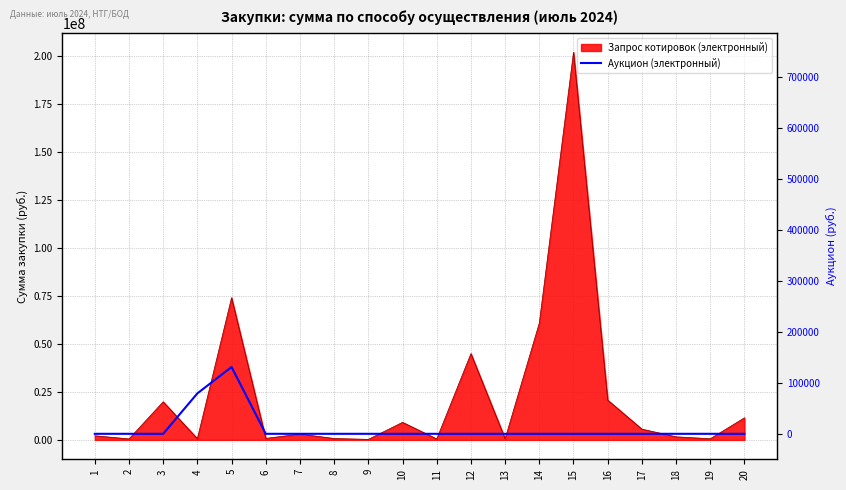

Does the chart display data point markers on the line(s)?

No